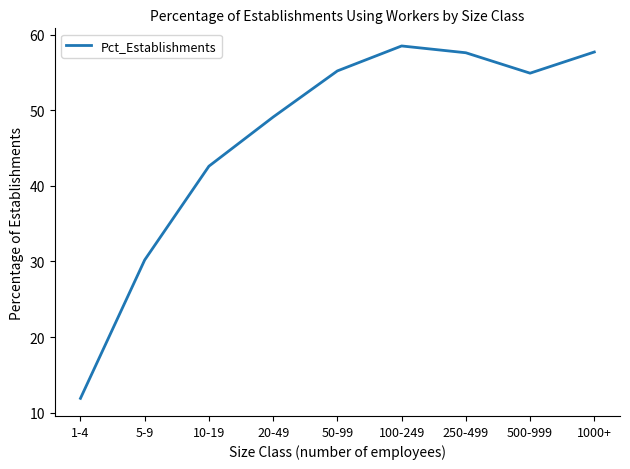

What is the difference between the values at 250-499 and 10-19?

15.0